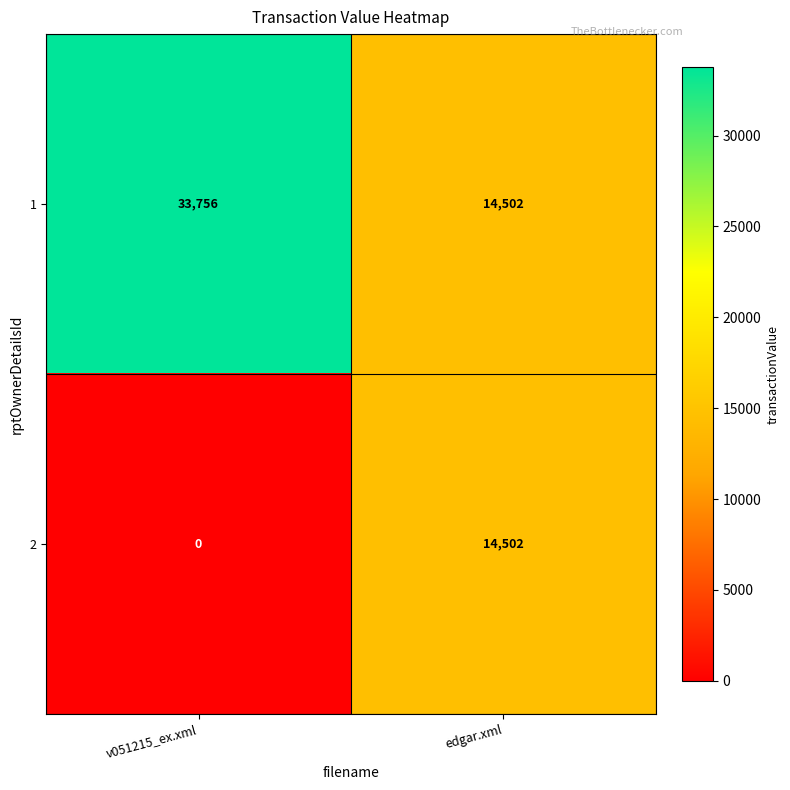

What is the sum of all 2 values?

14502